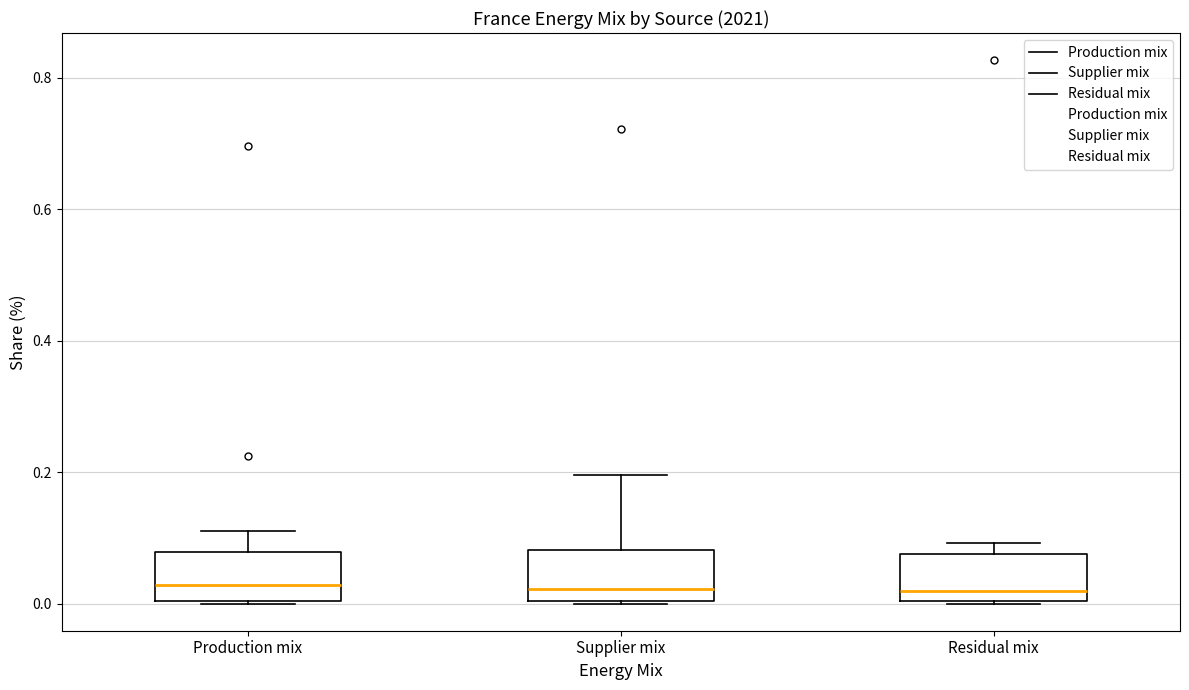

Where does the upper whisker of the box for Supplier mix end on the y-axis? The values are not printed on the chart, so give them approximately, as read against the axis.

0.20